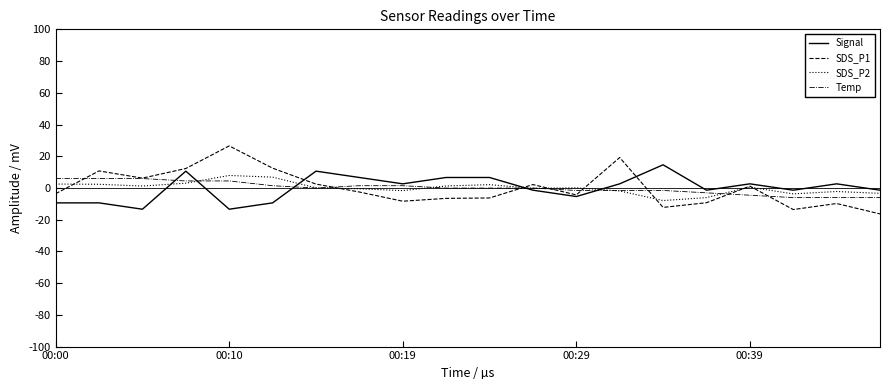

Which series has the largest range (max minus min)?

SDS_P1